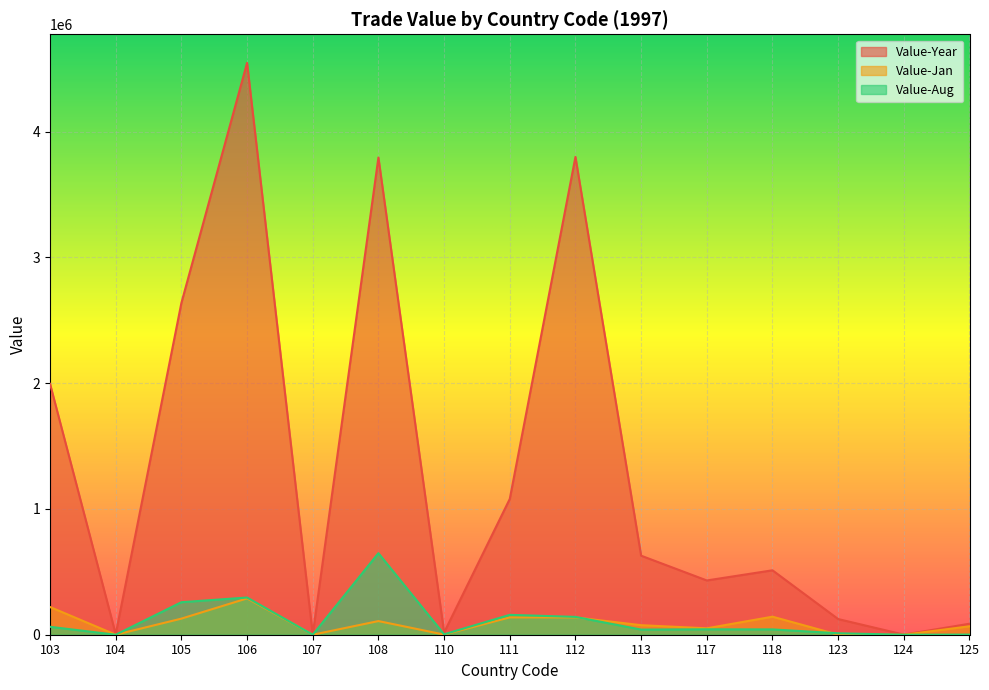

The value of Value-Year at 110 is 12140. True or false?

False